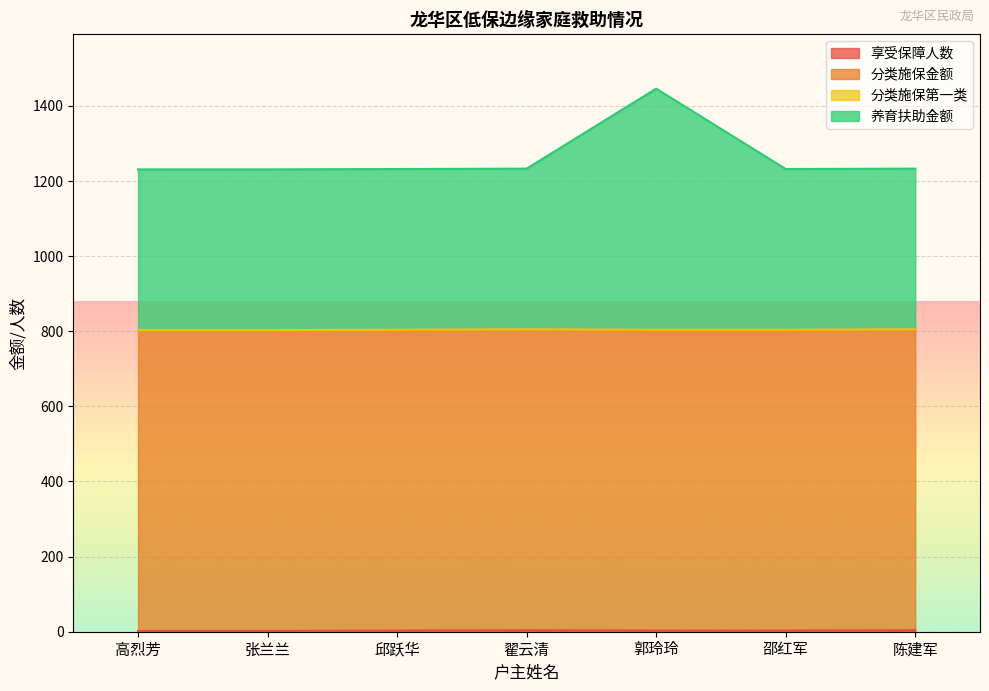

True or false: 养育扶助金额 and 享受保障人数 intersect in this chart.

False